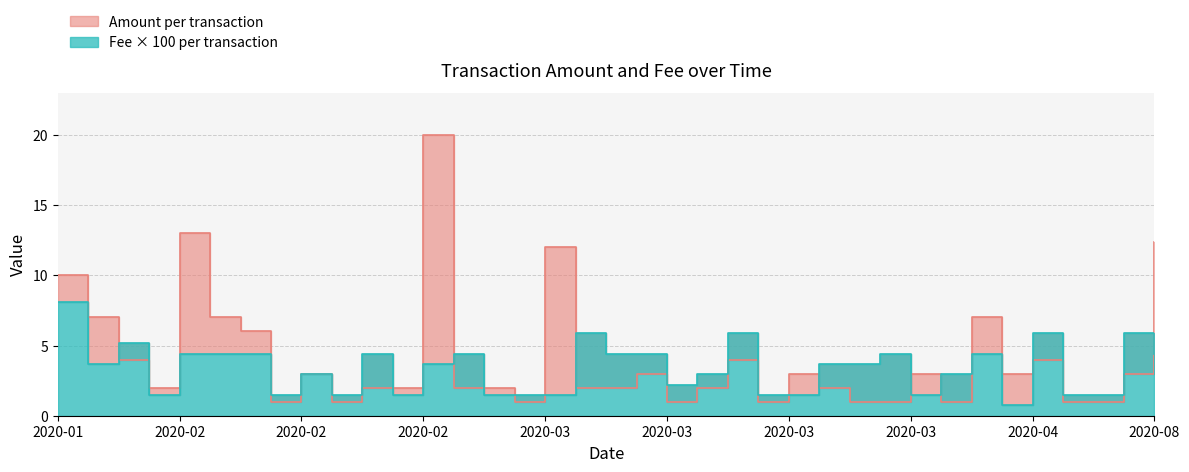

How many interior local valleys does the Fee series have?

8